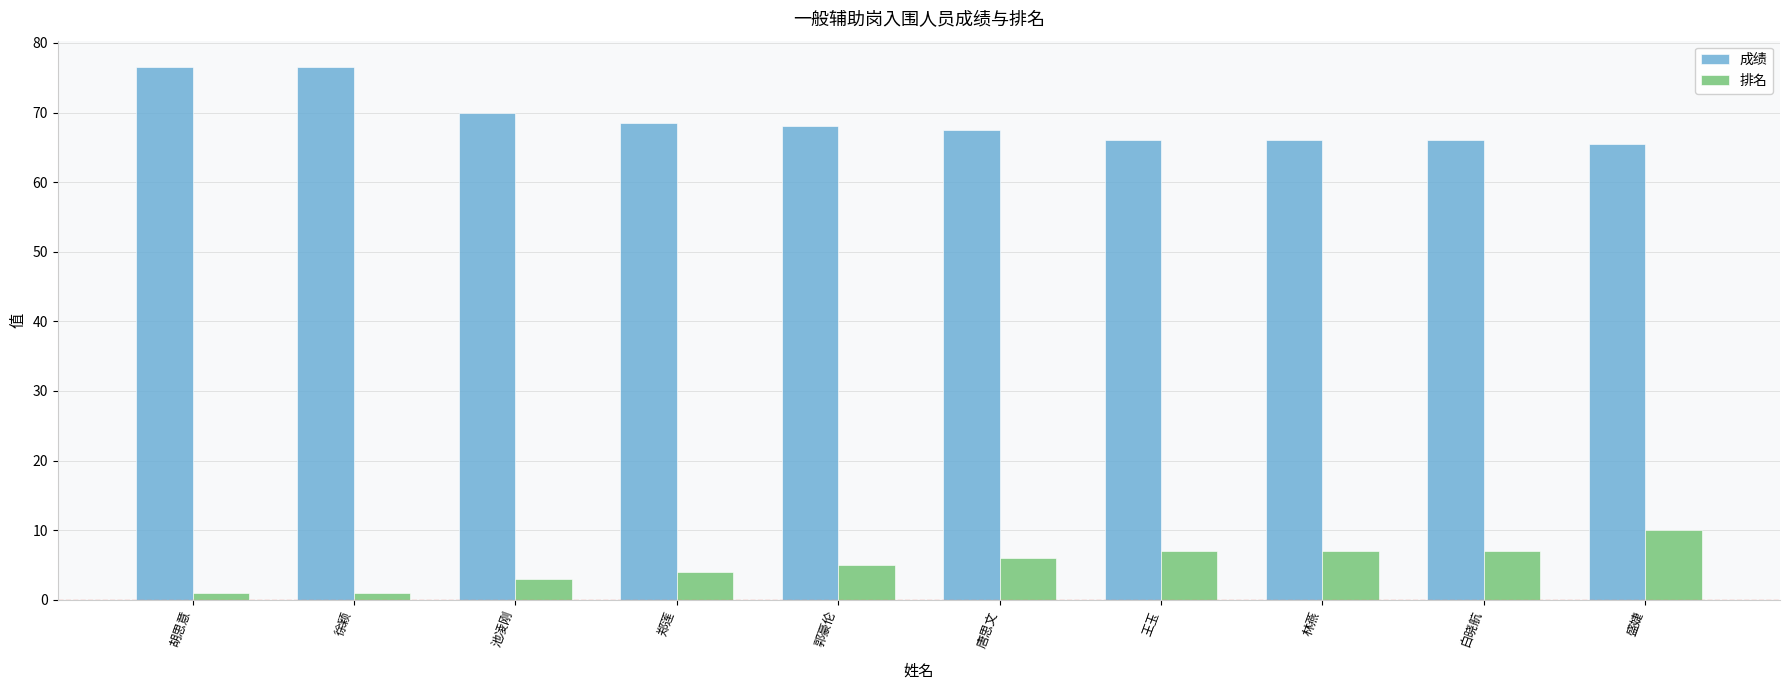

What is the sum of the 成绩 values at 胡思意 and 郭豪伦?

144.5